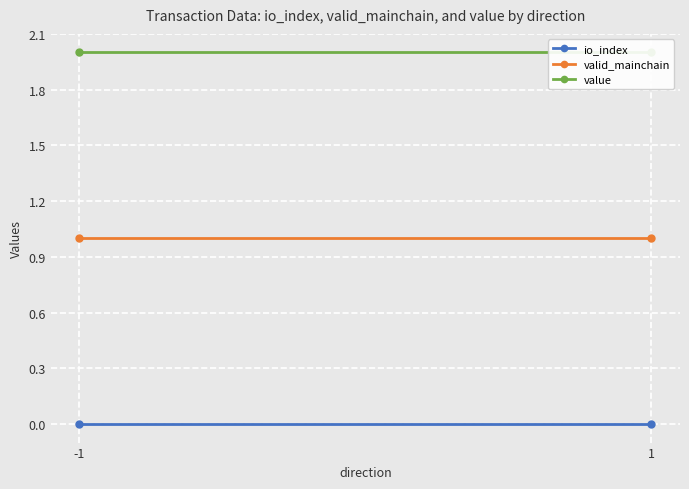

What is the difference between the highest and lowest values at -1?

2.0